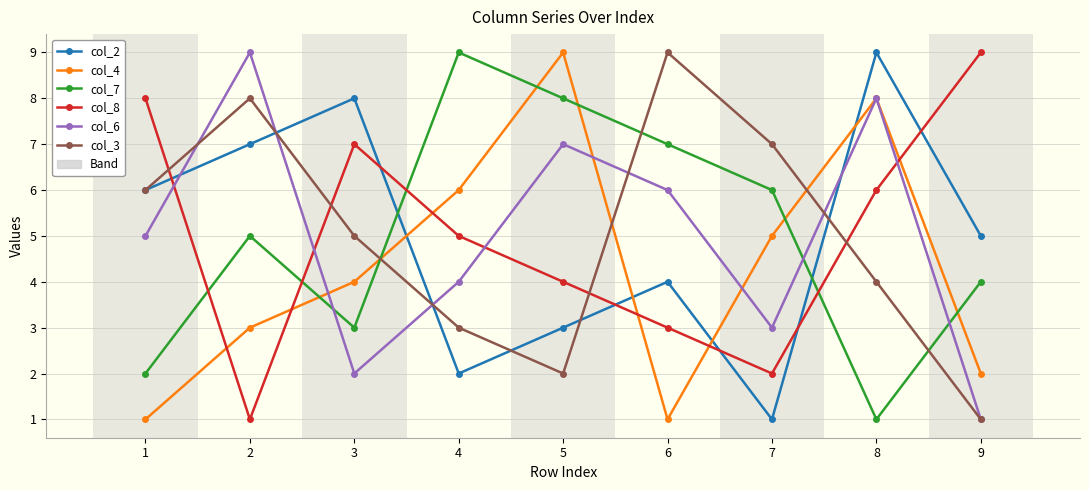

How many lines are shown in the chart?

6